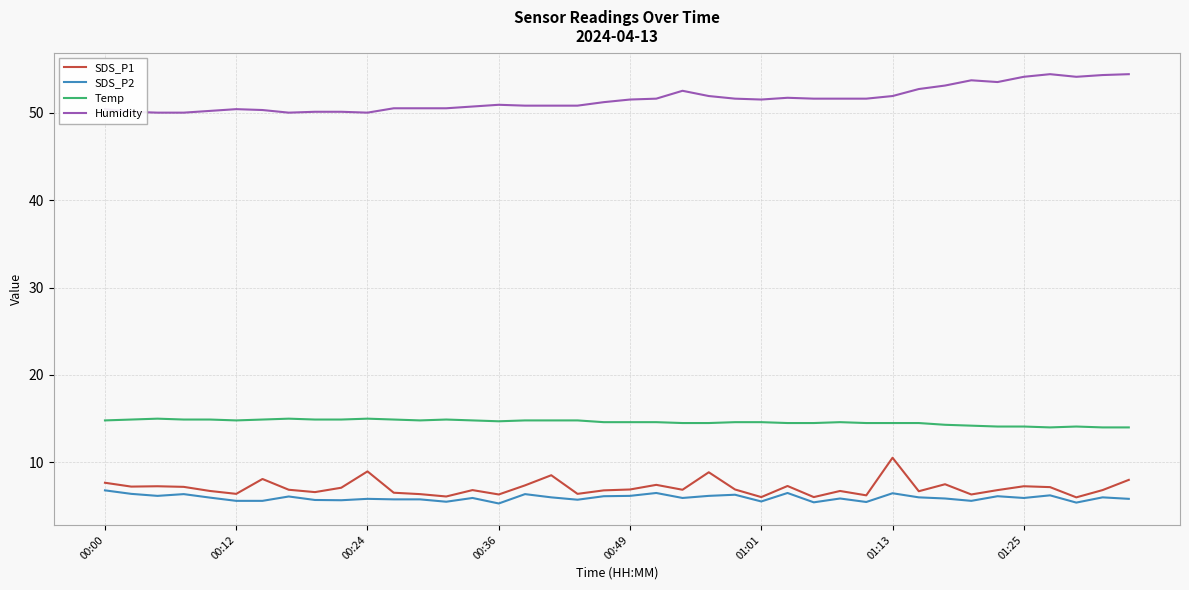

True or false: SDS_P1 and Temp cross at least once.

False